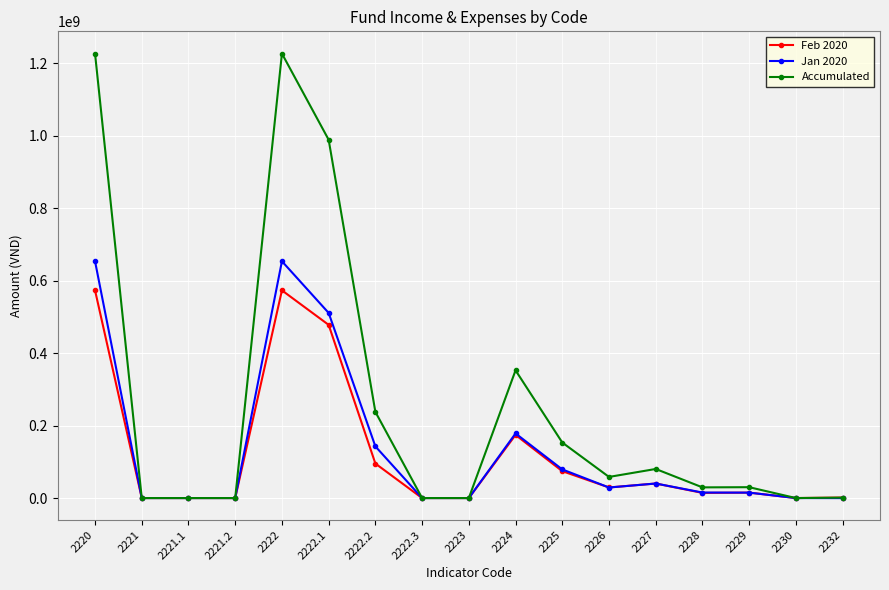

What is the greatest value displayed?

1227397261